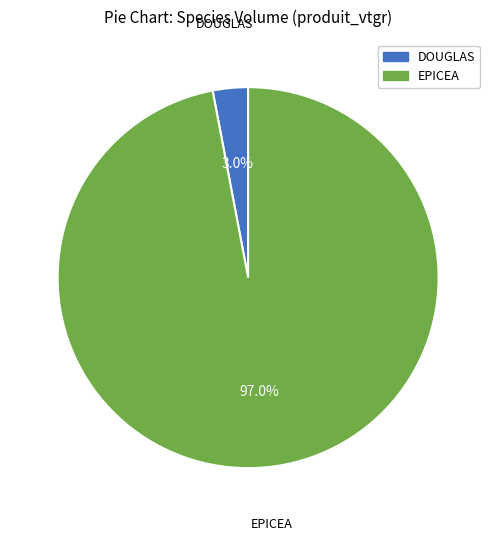

Which category has the biggest portion of the pie?

EPICEA